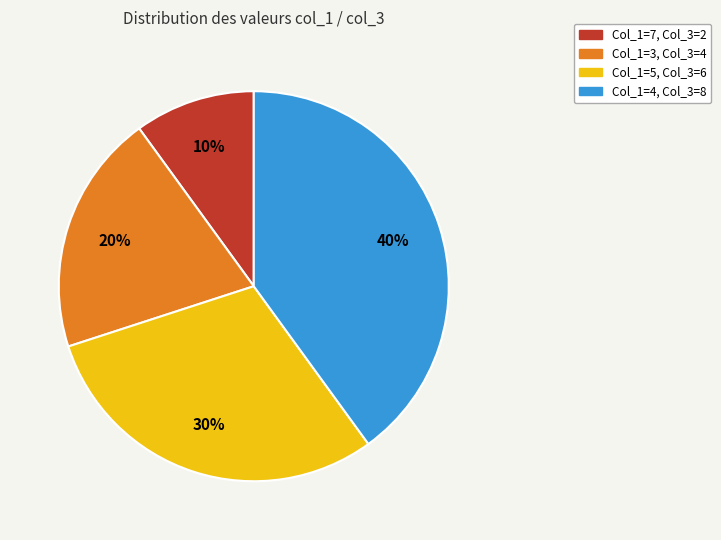

Is there any slice that represents more than half of the pie?

No